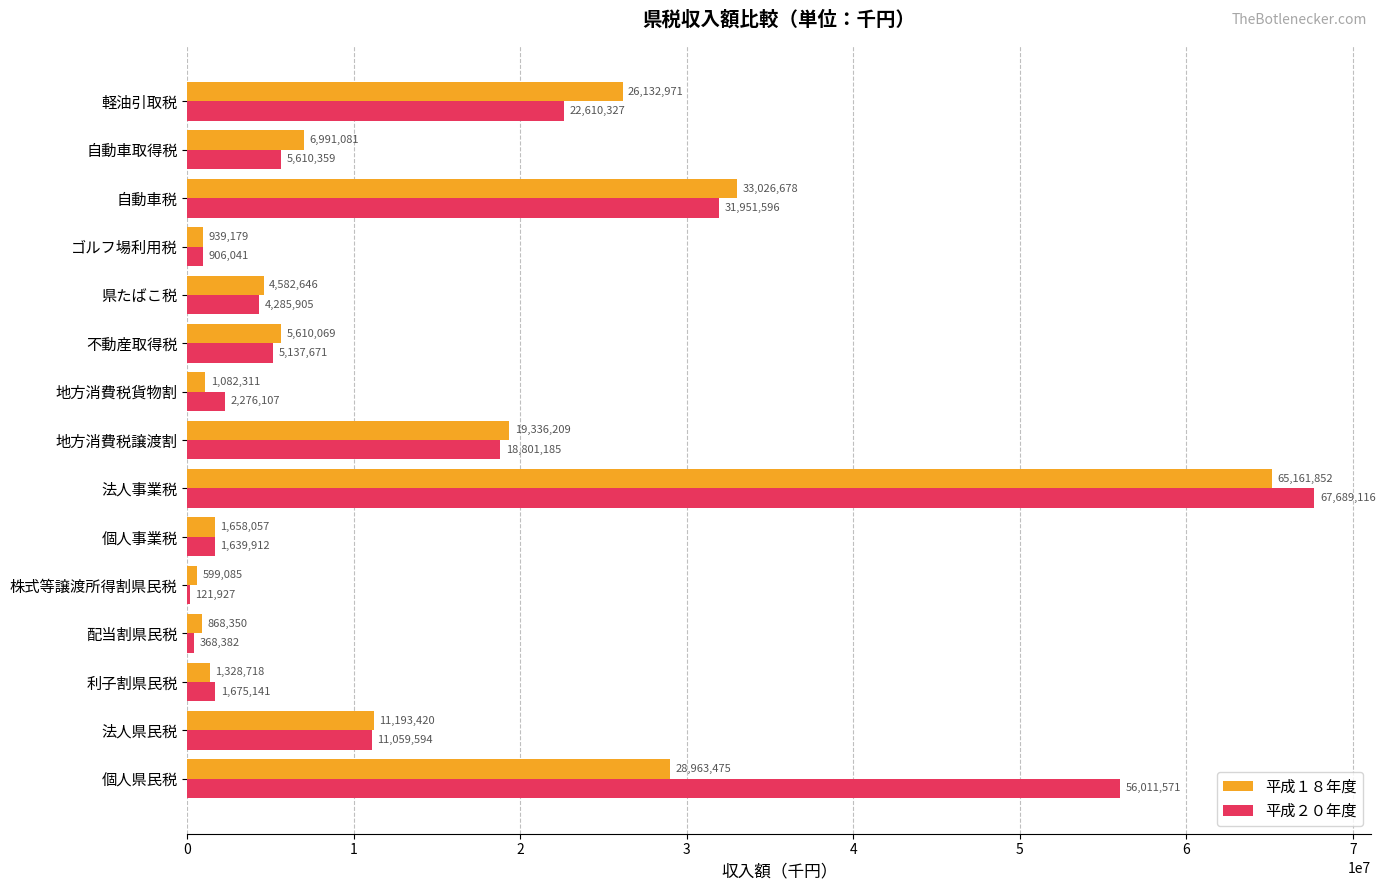

Where is 平成１８年度 nearest to the value 32880468?

自動車税